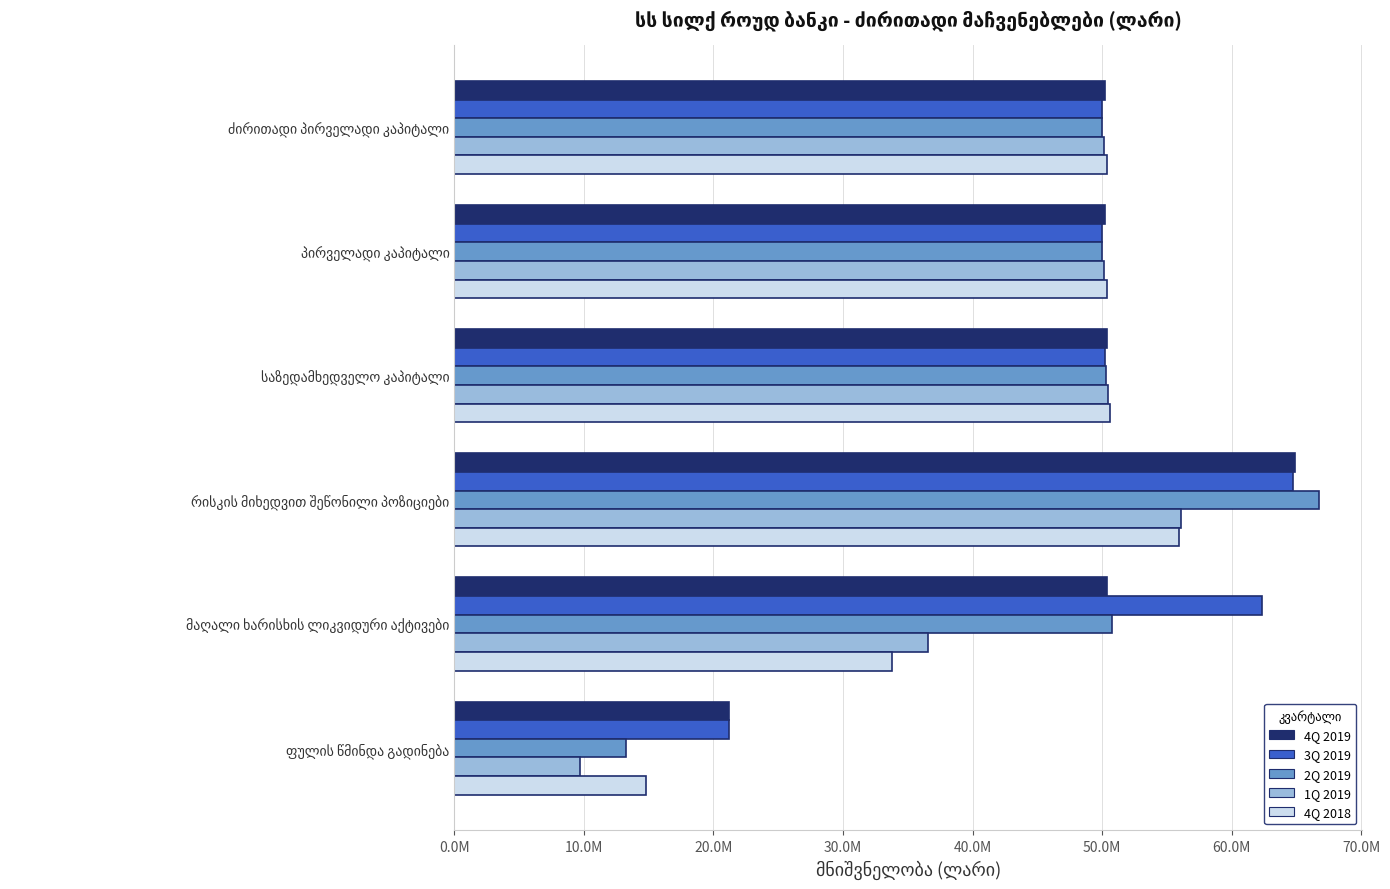

What are all the series names shown in the legend?

4Q 2019, 3Q 2019, 2Q 2019, 1Q 2019, 4Q 2018